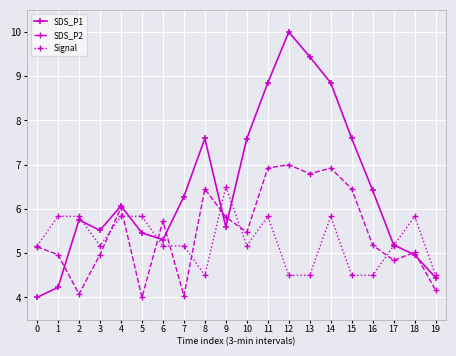

What are all the series names shown in the legend?

SDS_P1, SDS_P2, Signal